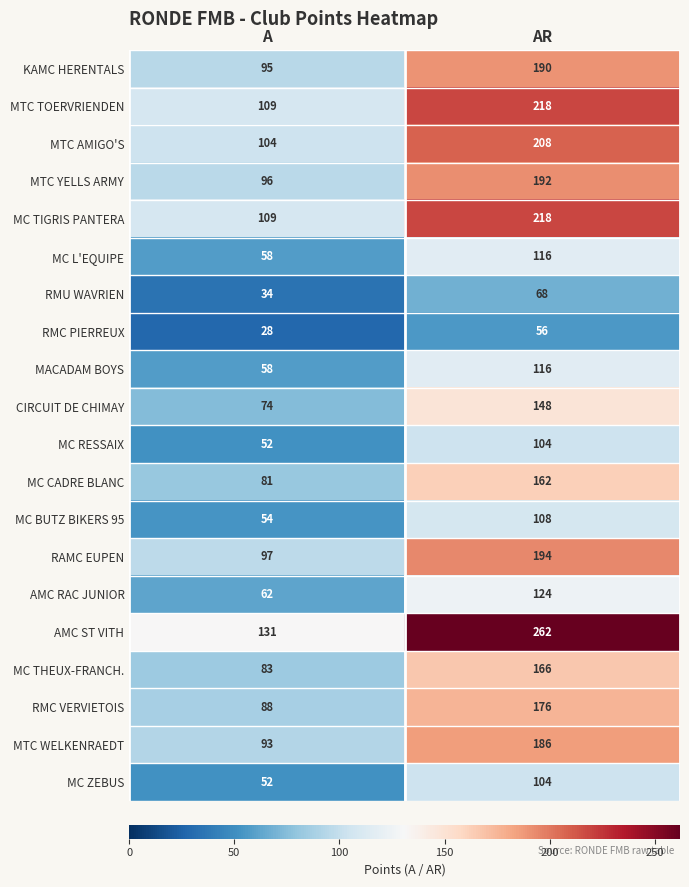

Rank the categories by MTC AMIGO'S value from highest to lowest.

AR, A